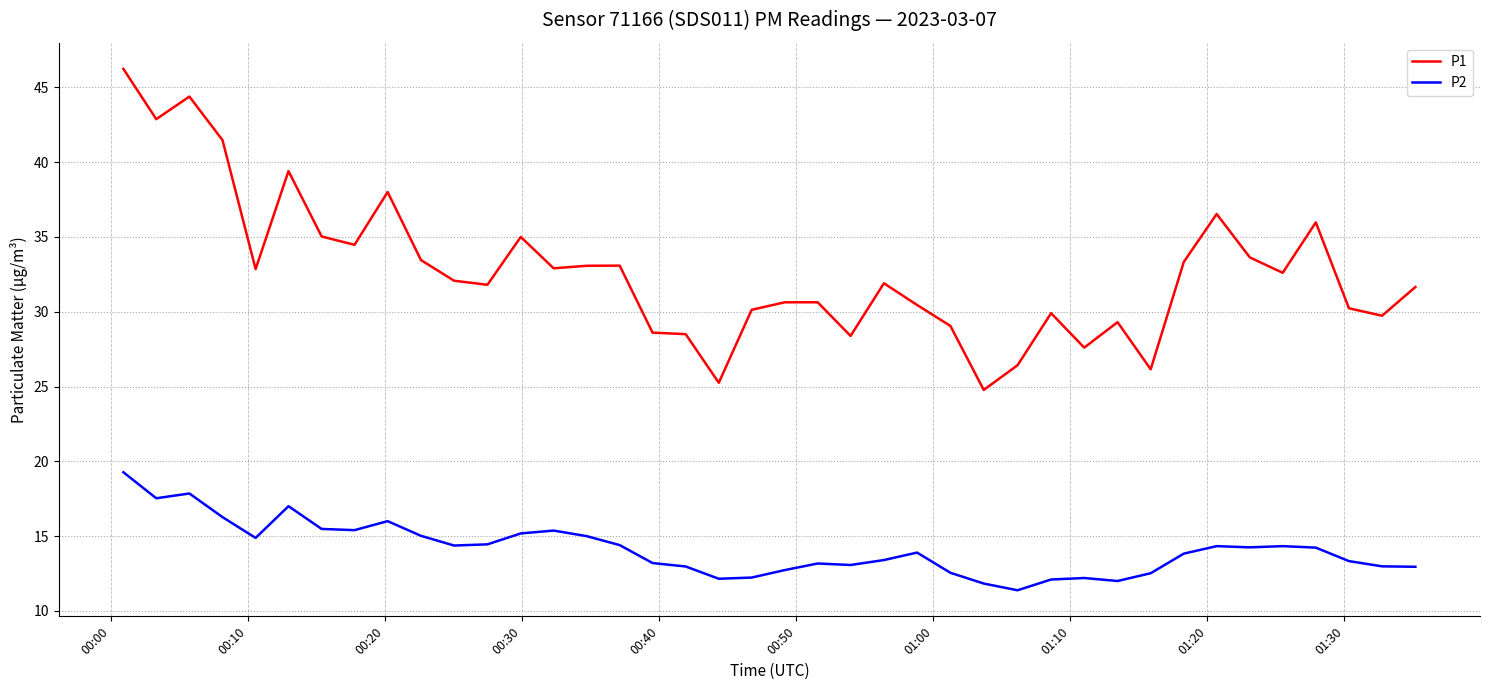

Which series has the widest spread of values?

P1